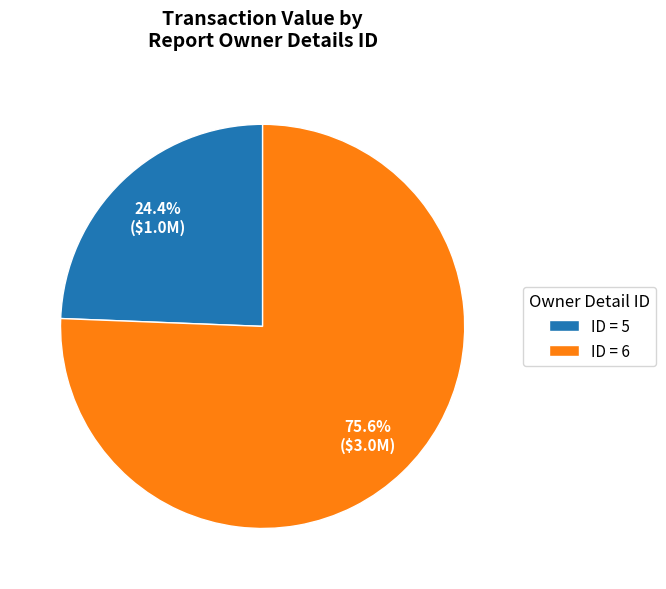

Is there any slice that represents more than half of the pie?

Yes